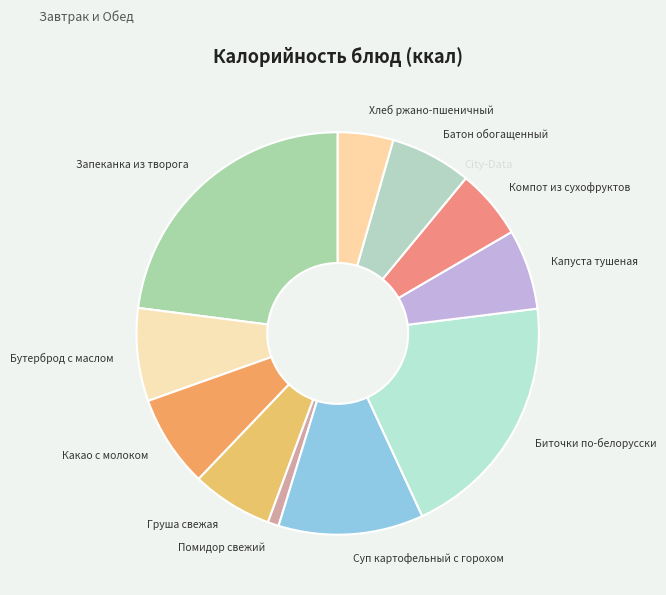

Do Какао с молоком and Груша свежая together represent more than half of the pie?

No